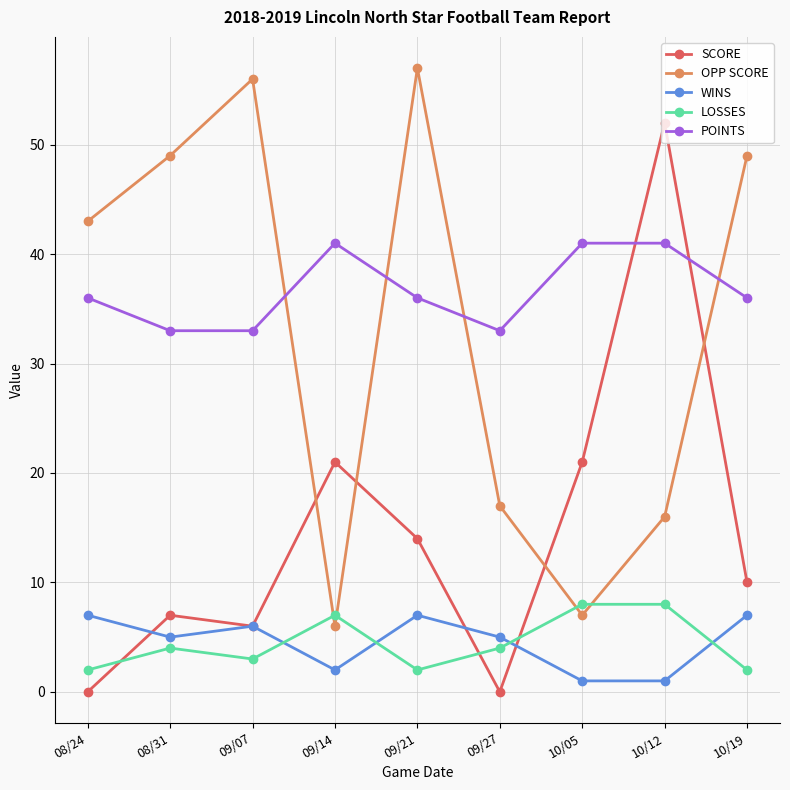

Which series ends up on top after the final intersection of LOSSES and WINS?

WINS